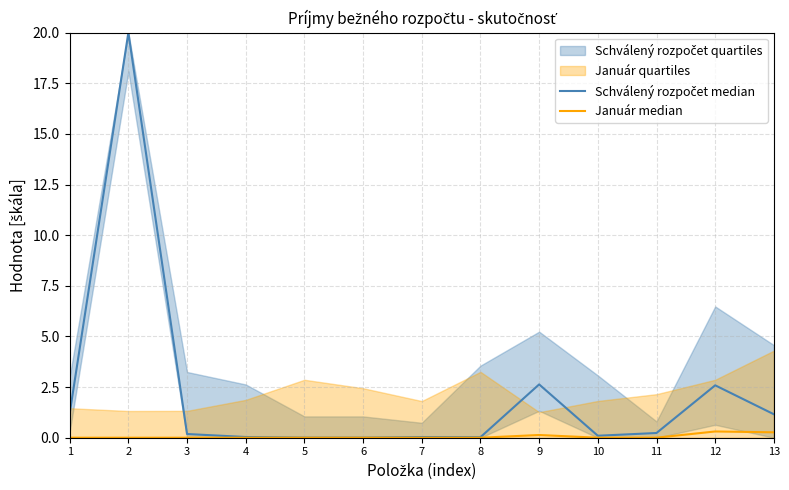

True or false: Január median and Schválený rozpočet median intersect in this chart.

False